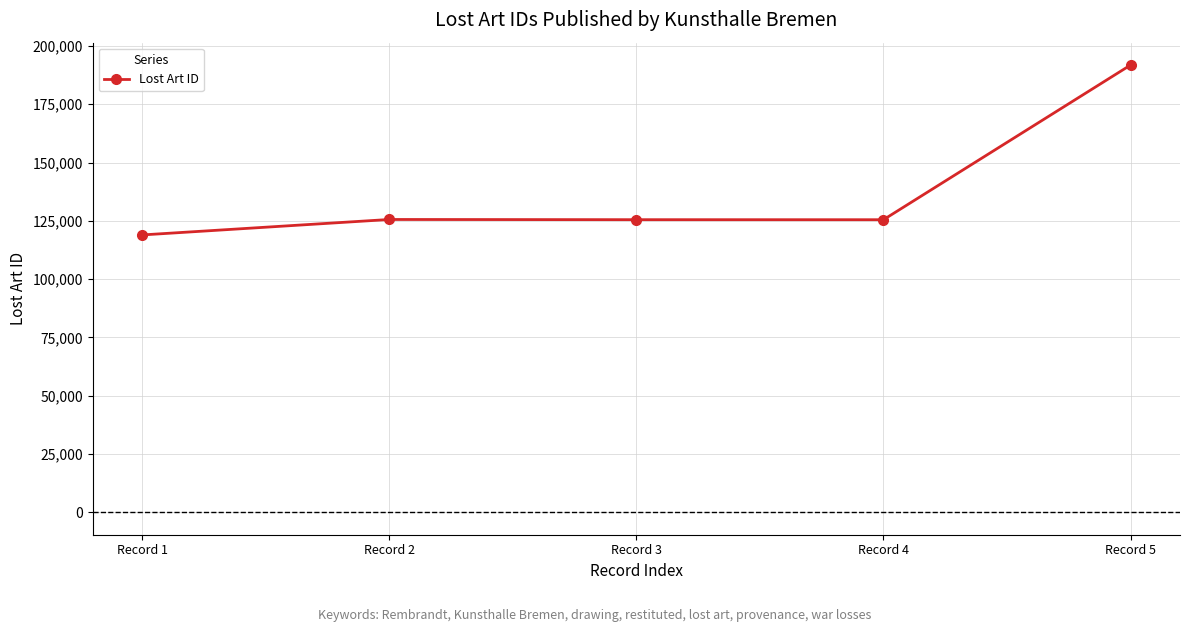

Does the chart display data point markers on the line(s)?

Yes